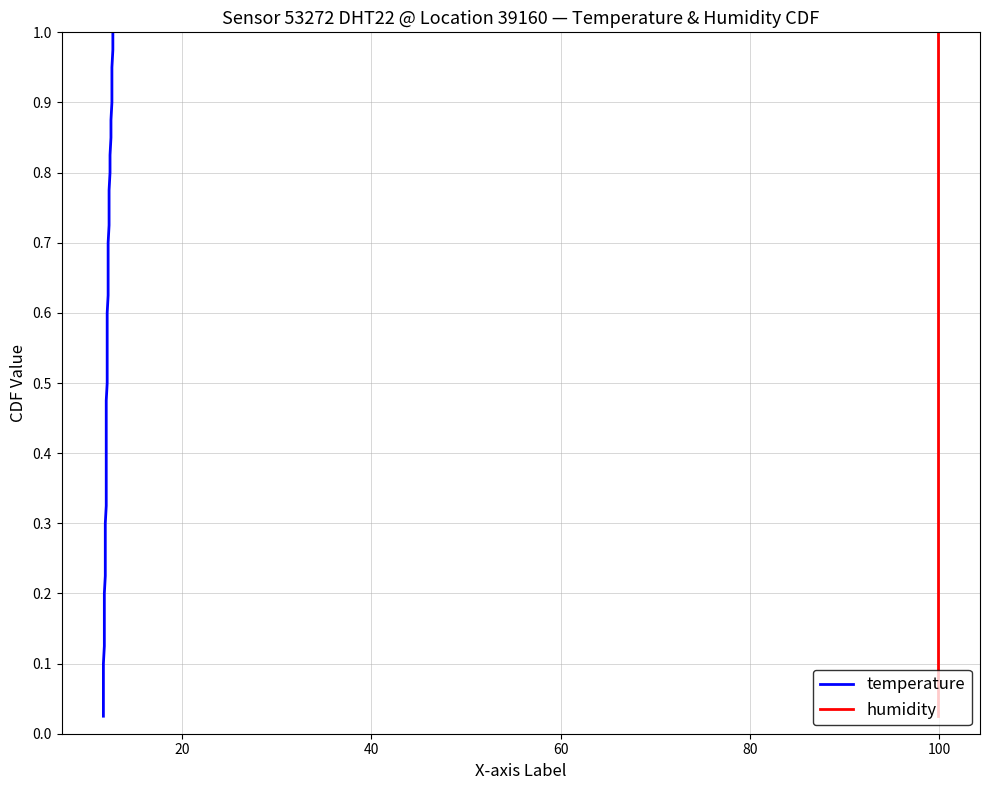

The humidity series shows 1.3 at 31. True or false?

False